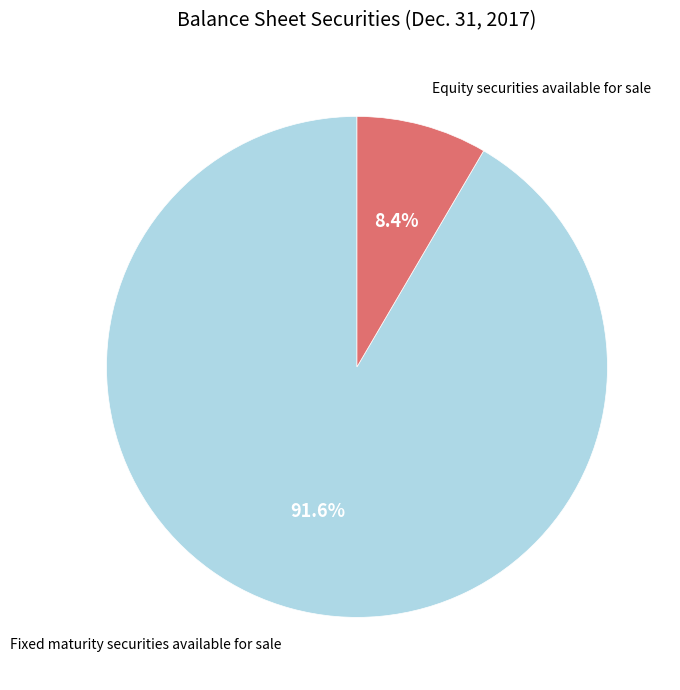

How many slices are in this pie chart?

2